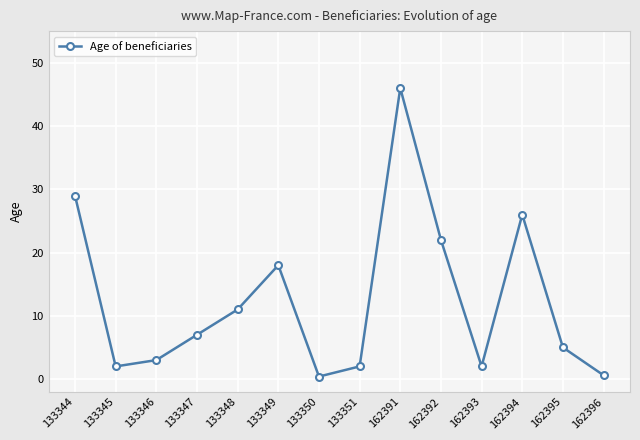

The value at 133344 is 12.4. True or false?

False